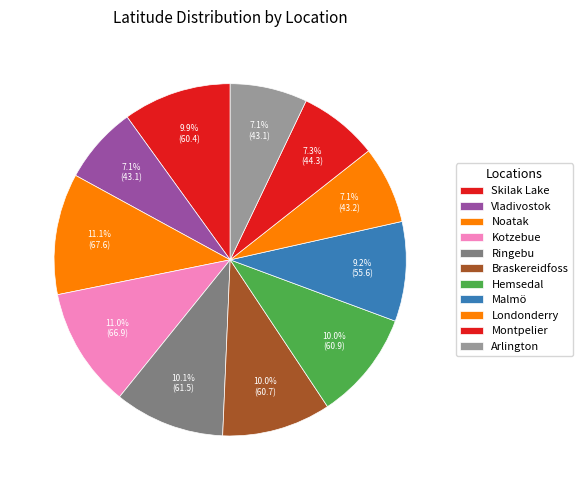

How many segments does this pie chart have?

11